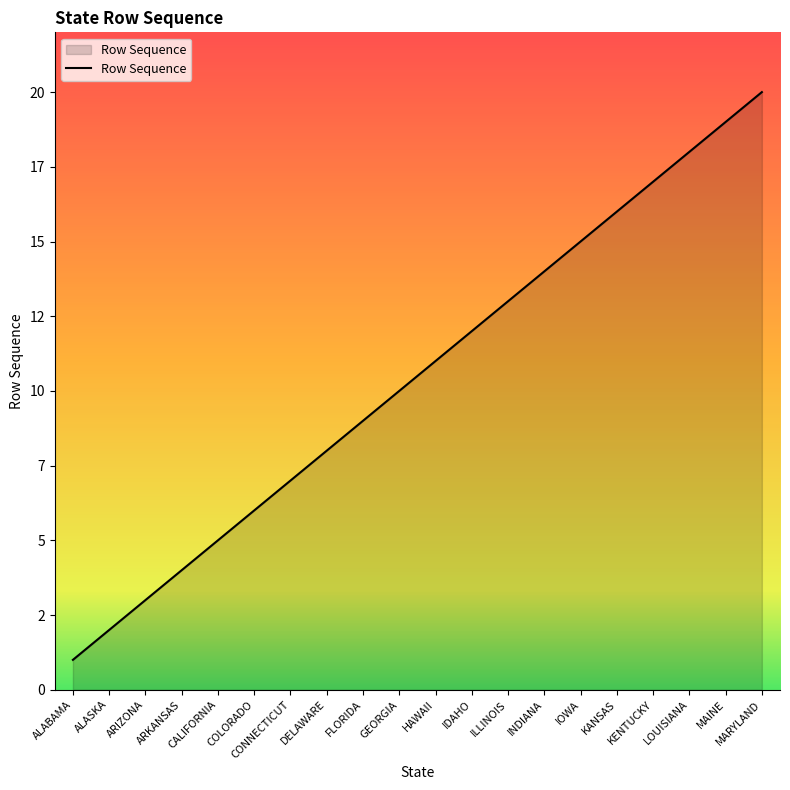

List the labels in order of value, largest first.

MARYLAND, MAINE, LOUISIANA, KENTUCKY, KANSAS, IOWA, INDIANA, ILLINOIS, IDAHO, HAWAII, GEORGIA, FLORIDA, DELAWARE, CONNECTICUT, COLORADO, CALIFORNIA, ARKANSAS, ARIZONA, ALASKA, ALABAMA